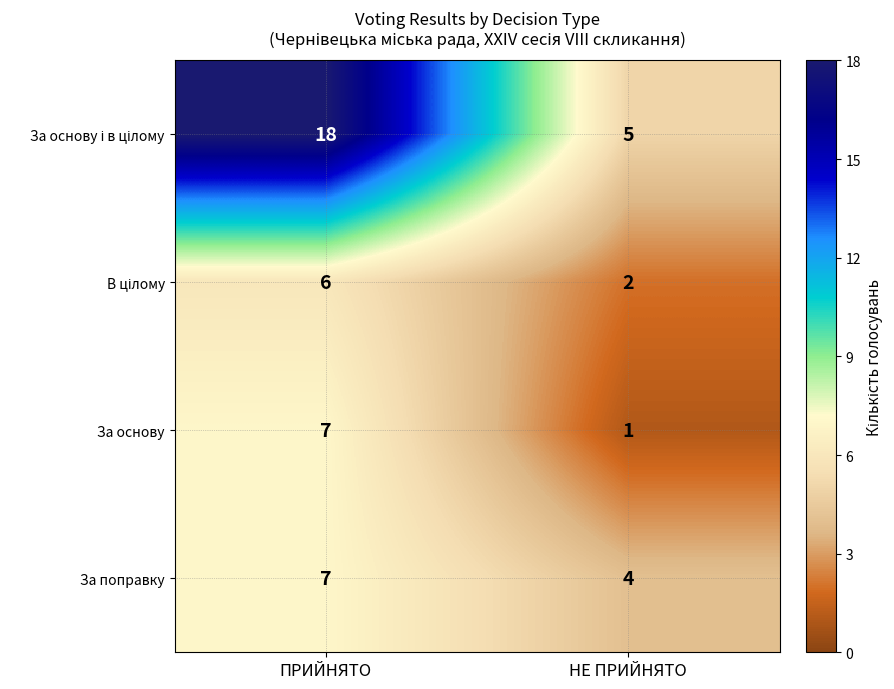

List the labels in order of За поправку value, smallest first.

НЕ ПРИЙНЯТО, ПРИЙНЯТО